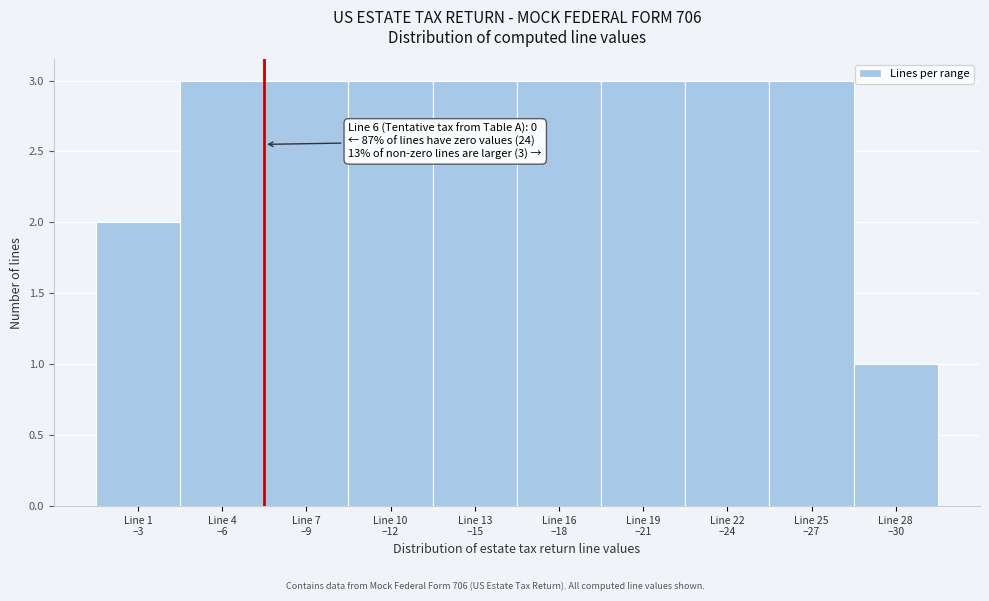

Reading left to right, what are all the values shown in this chart?

2	3	3	3	3	3	3	3	3	1